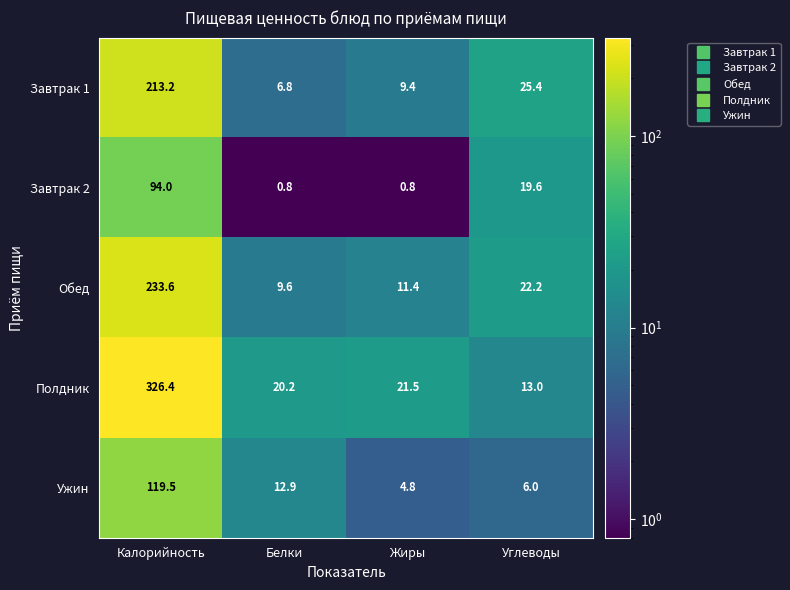

What is the difference between the Ужин values at Калорийность and Жиры?

114.7